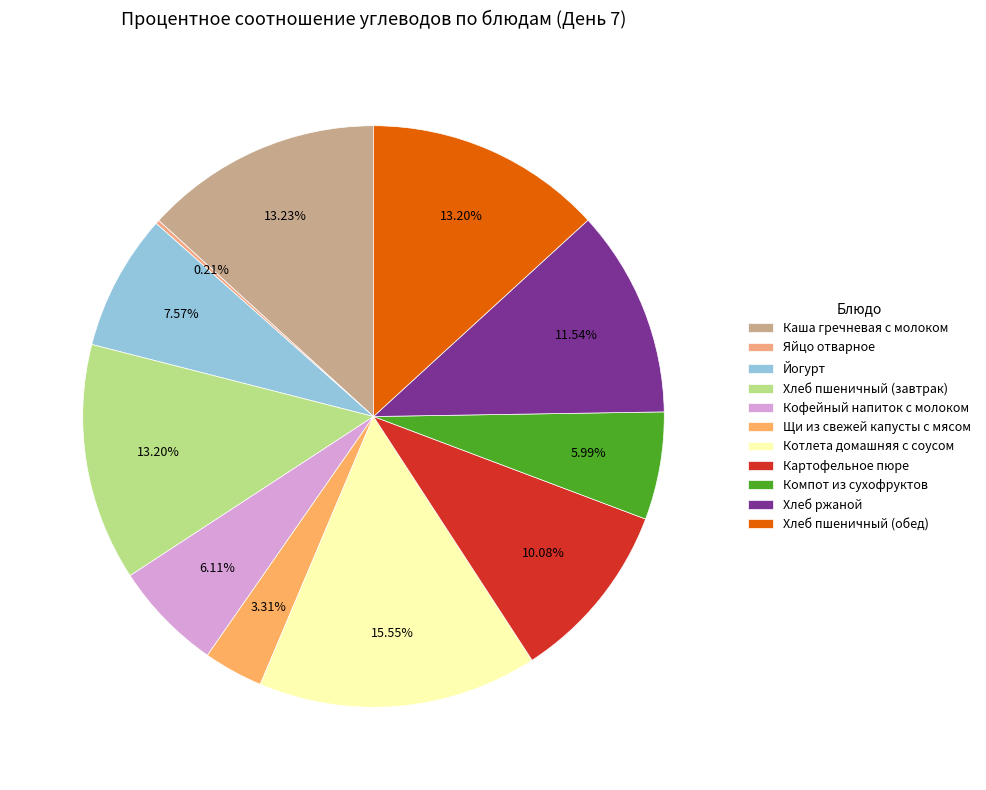

Which category has the smallest portion of the pie?

Яйцо отварное